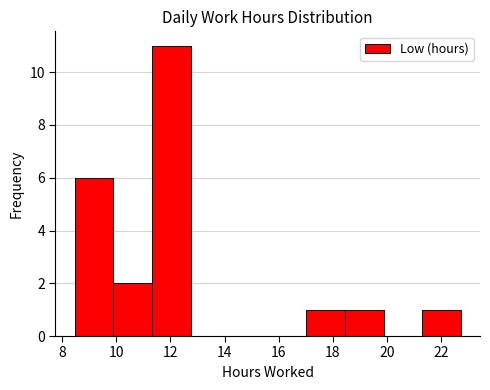

What is the height of the bar covering 21.2 to 22.8 on the x-axis? Neither the bar edges nor the heights are printed on the chart, so give them approximately, as read against the axes.

1